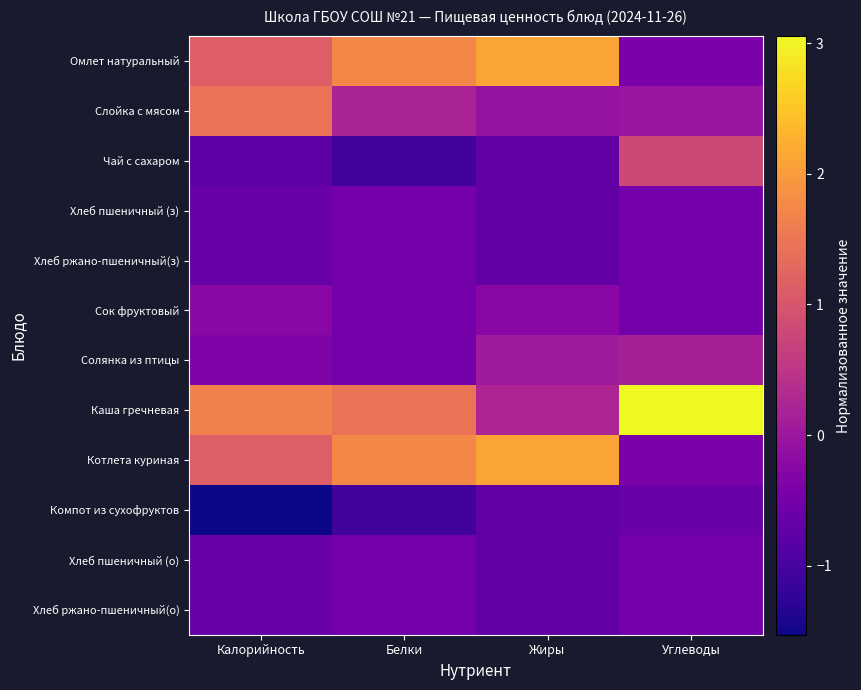

At how many categories does at least one series exceed 0?

4